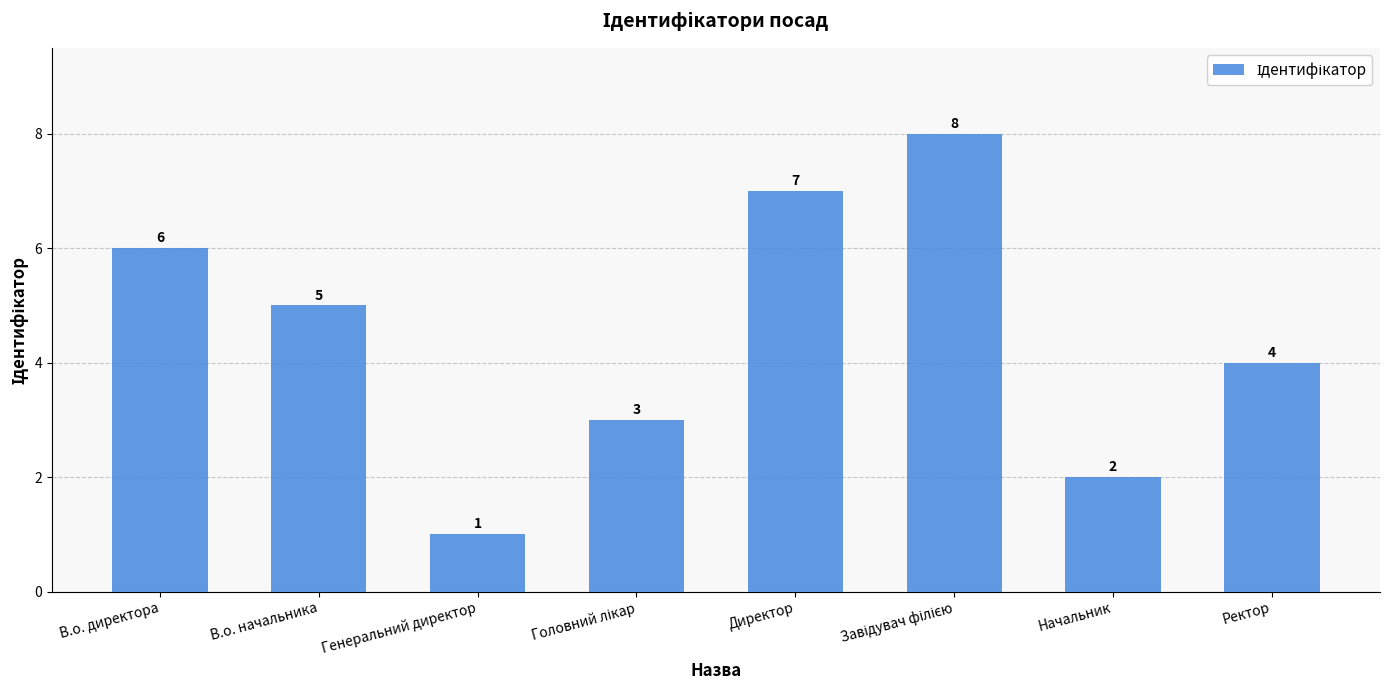

What value does the data have at Начальник?

2